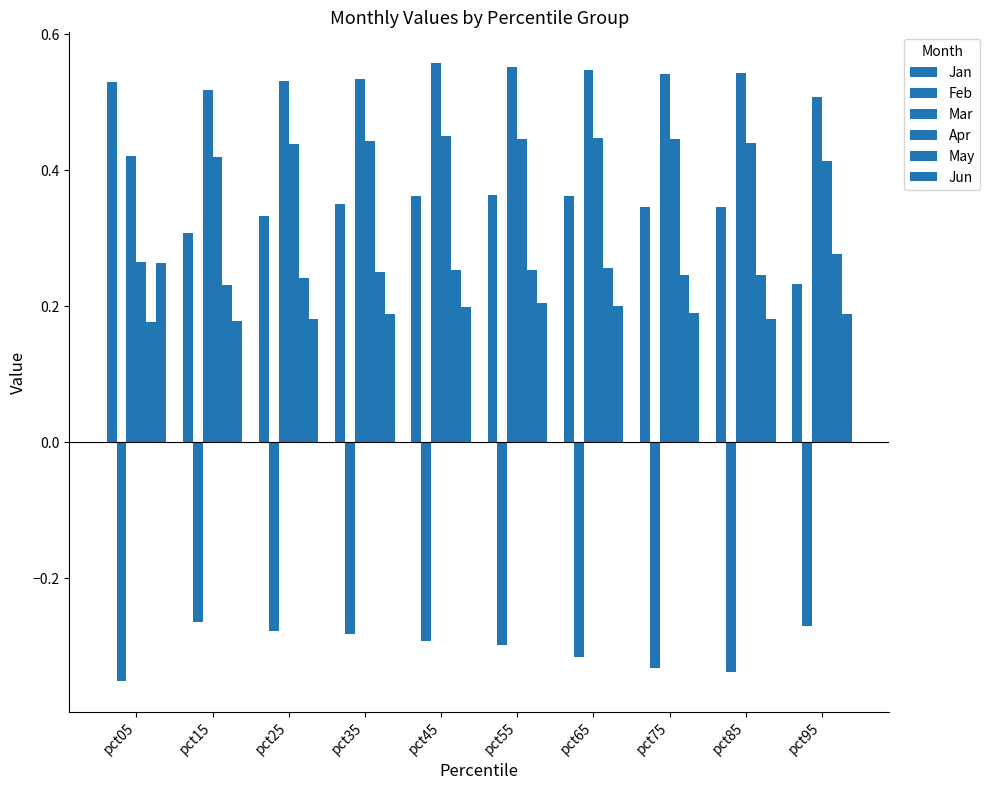

Rank the categories by Feb value from highest to lowest.

pct15, pct95, pct25, pct35, pct45, pct55, pct65, pct75, pct85, pct05